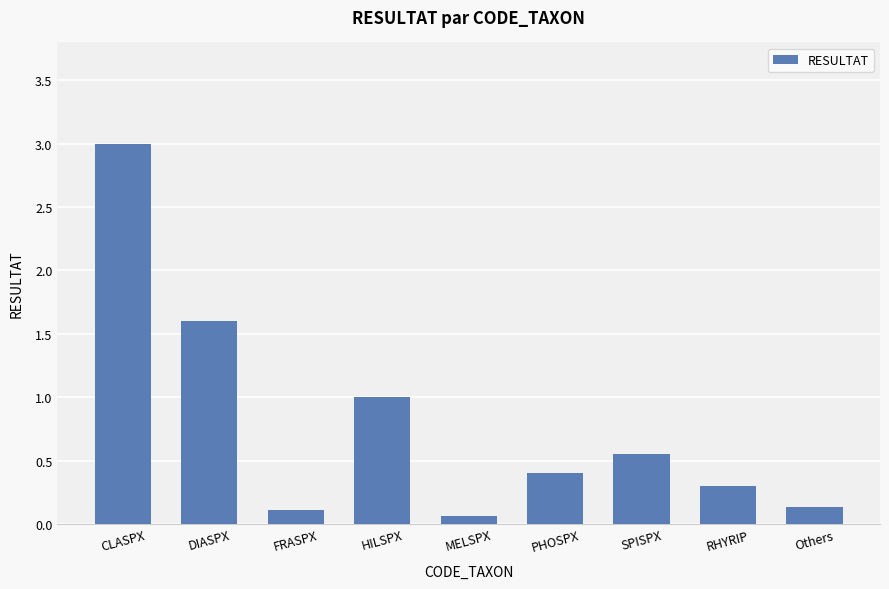

Are the bars grouped side by side (vs. stacked)?

No